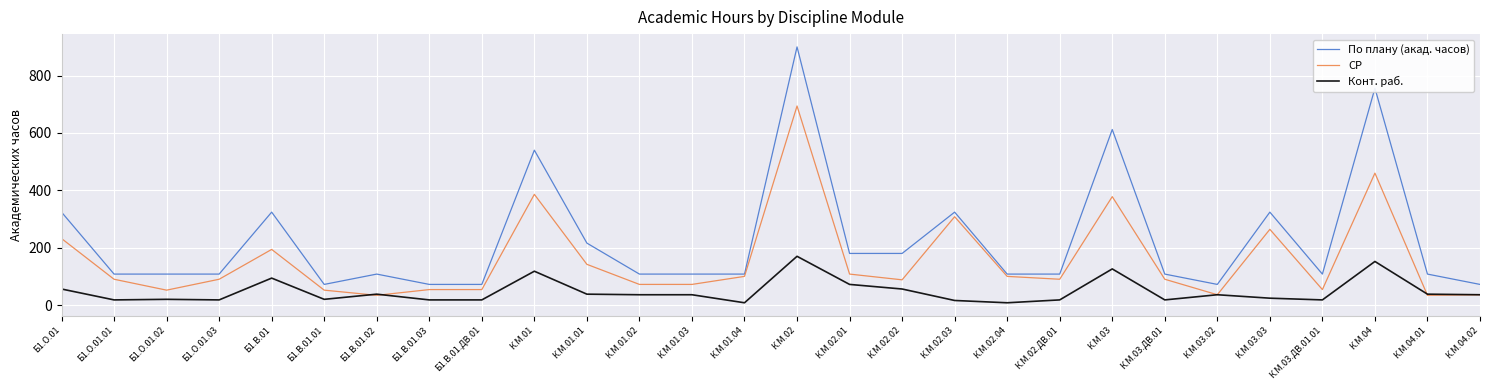

True or false: Конт. раб. and По плану (акад. часов) cross at least once.

False